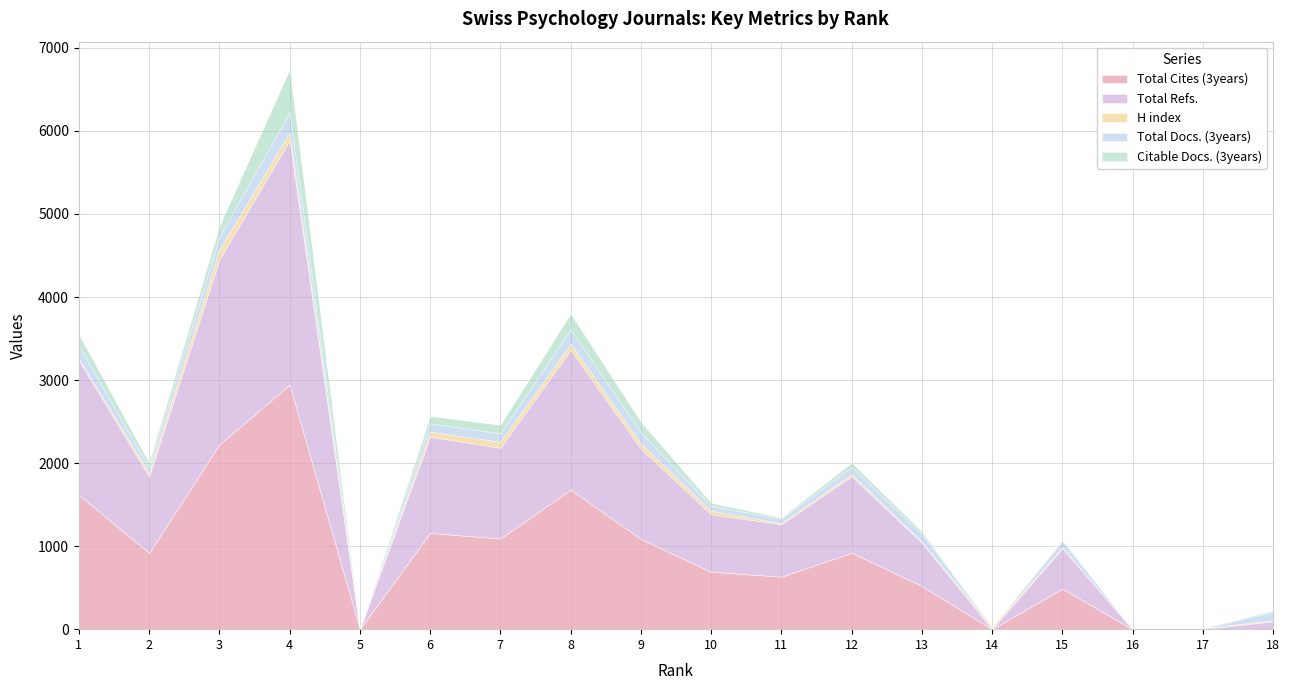

How many categories are shown in the chart?

18